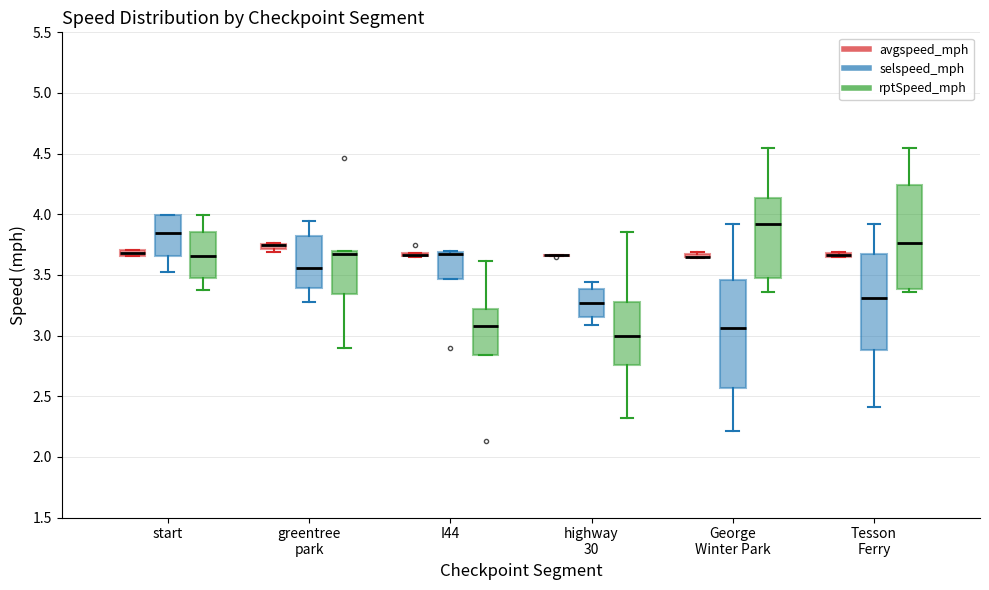

Where is the upper edge of the box for I44 (selspeed_mph) on the y-axis? The values are not printed on the chart, so give them approximately, as read against the axis.

3.70